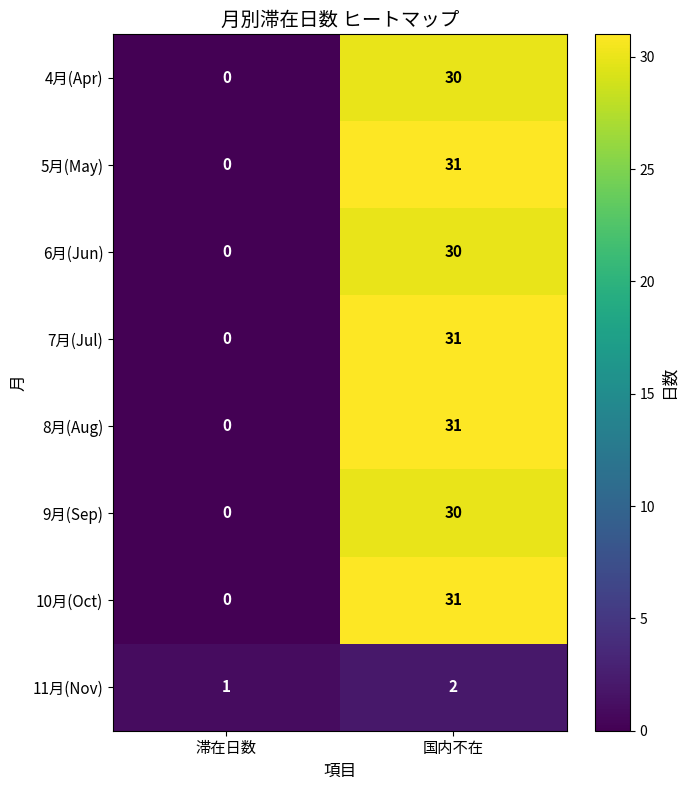

What is the difference between the maximum and minimum values in the 6月(Jun) series?

30